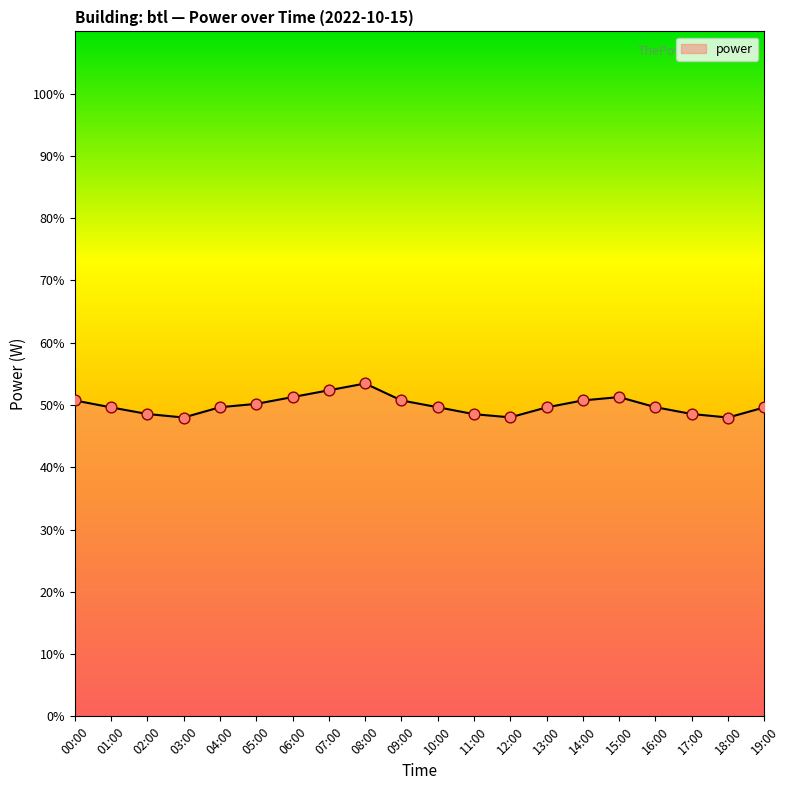

What is the change in value from 09:00 to 19:00?

-1.1